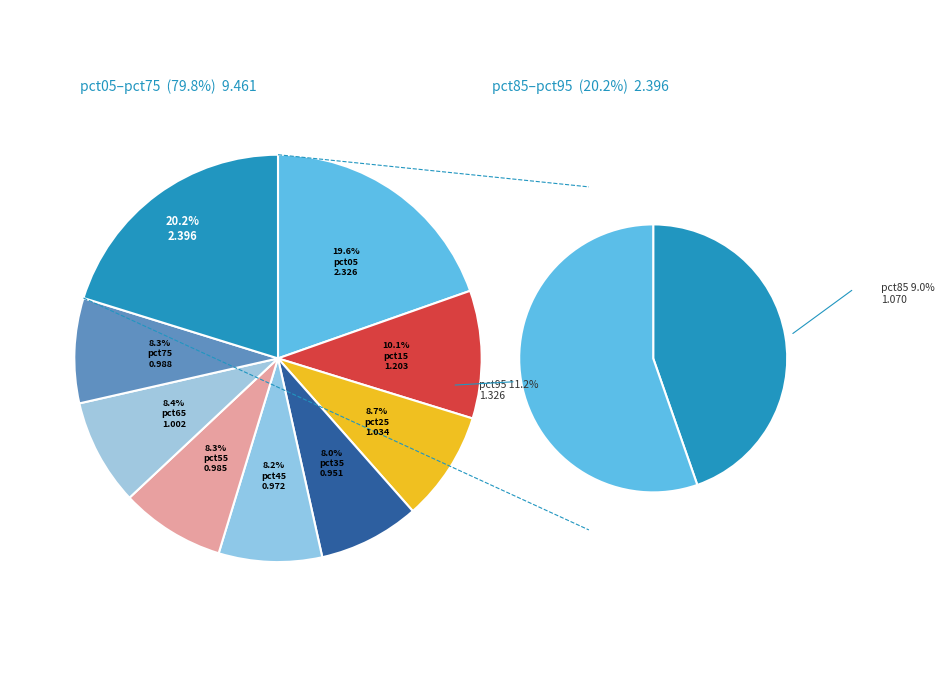

What is the largest slice in the pie chart?

pct05